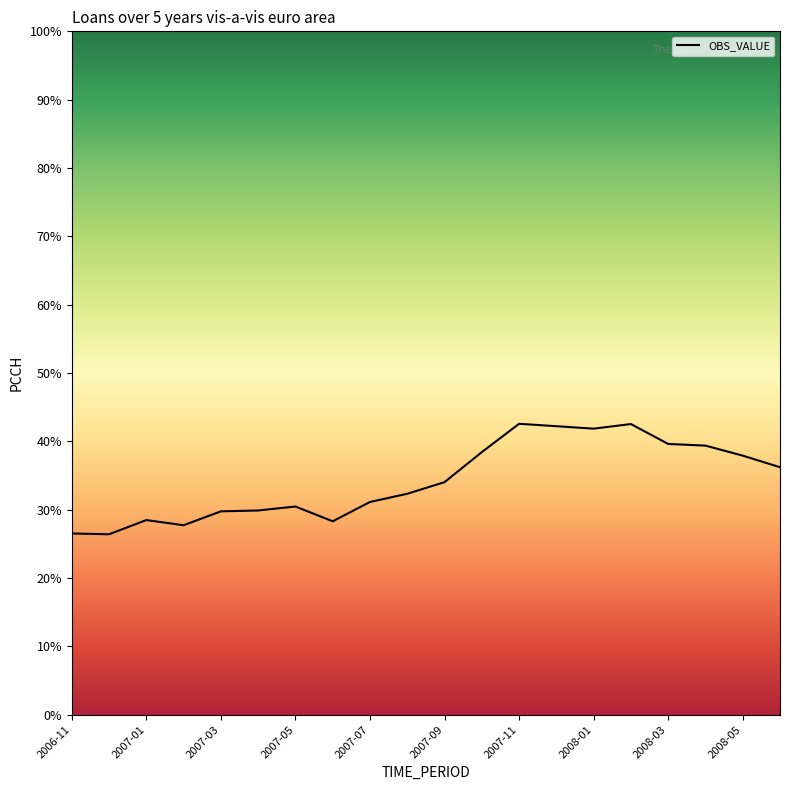

What is the difference between the maximum and minimum values?

16.2